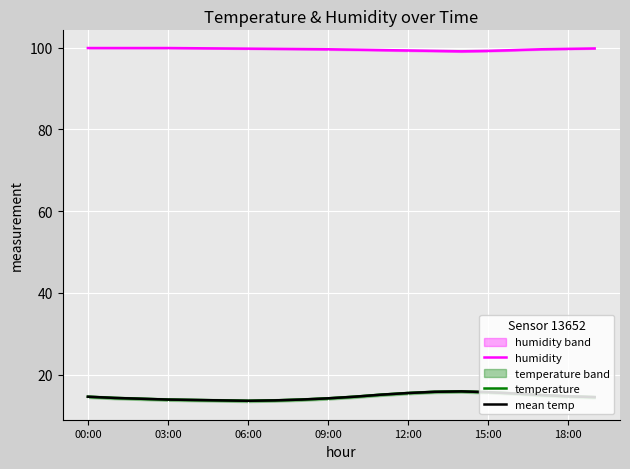

In mean temp, how many points are lower than both neighbors (excluding endpoints)?

1